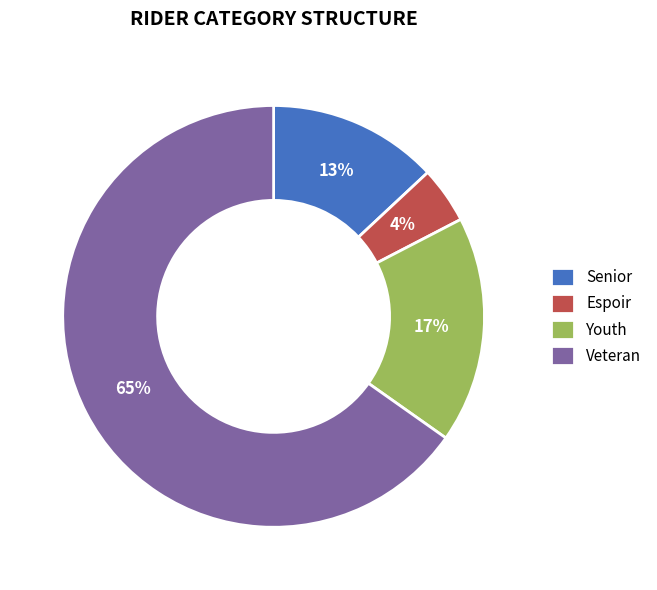

How many slices are in this pie chart?

4